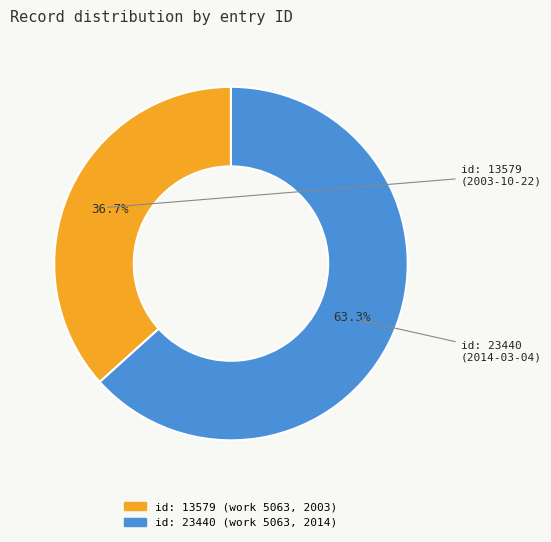

To the nearest percent, what portion does id: 13579 (work 5063, 2003) represent?

37%